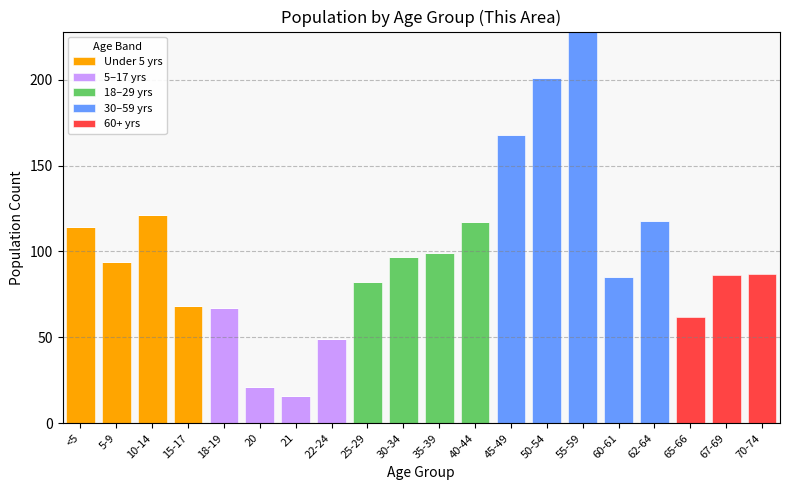

At which category is the sum across all series the highest?

55-59